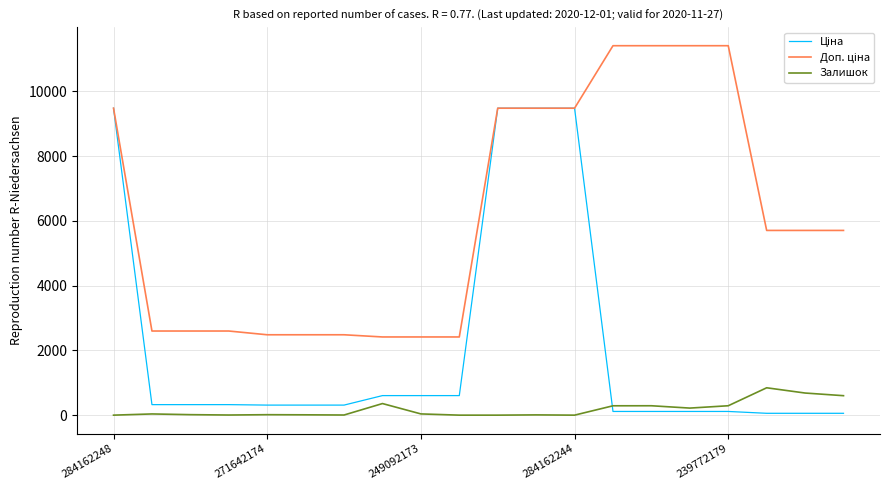

What is the highest value of the Залишок series?

845.0